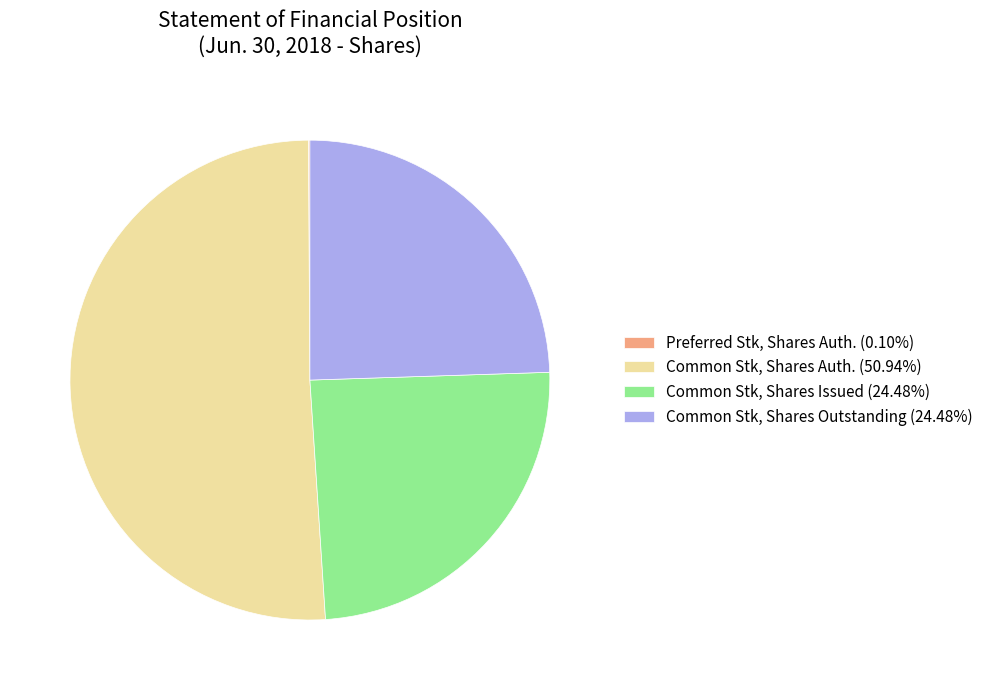

Do Common Stk, Shares Auth. (50.94%) and Common Stk, Shares Outstanding (24.48%) together represent more than half of the pie?

Yes